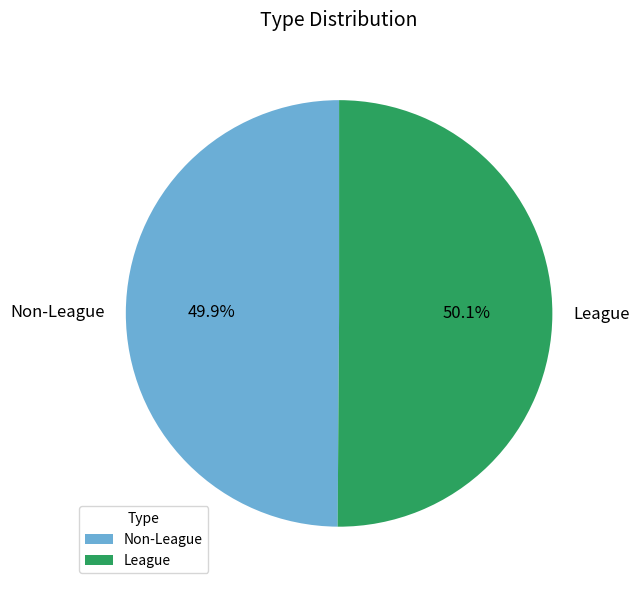

Is it true that League is 50% of the pie?

True